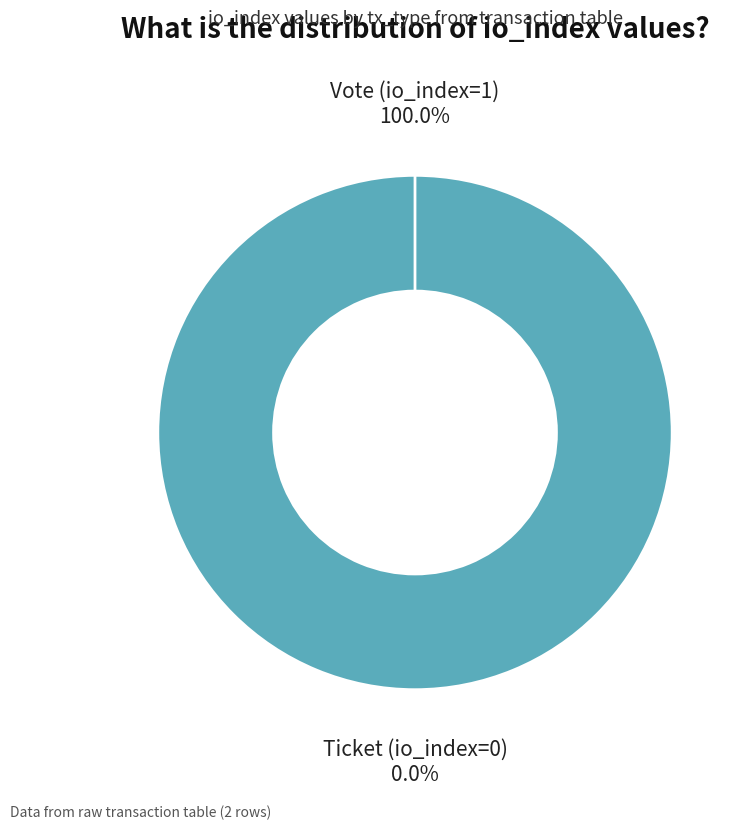

Is Vote (io_index=1) the majority of the pie?

Yes